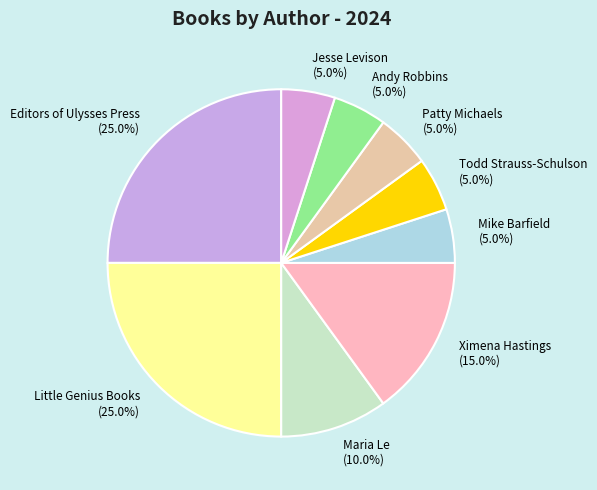

What is the total percentage of Patty Michaels and Maria Le?

15.0%